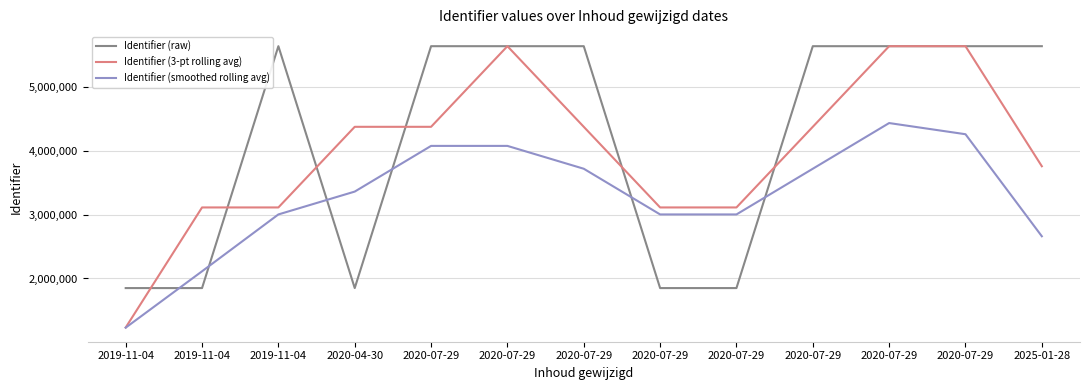

What is the difference between the maximum and minimum values in the Identifier (3-pt rolling avg) series?

4400128.7